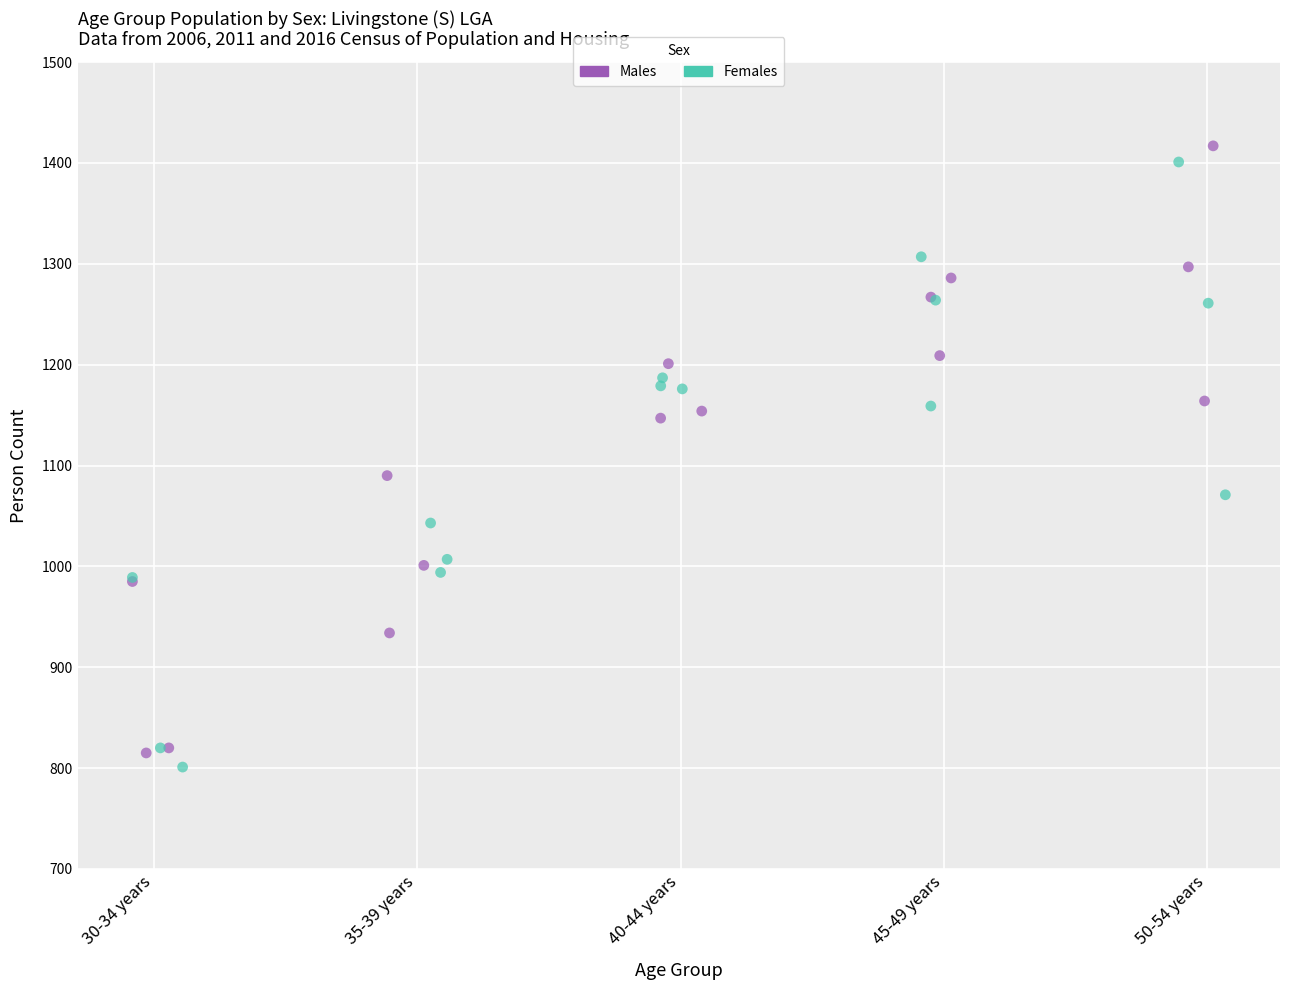

Which series has the largest Y range (max minus min)?

Males